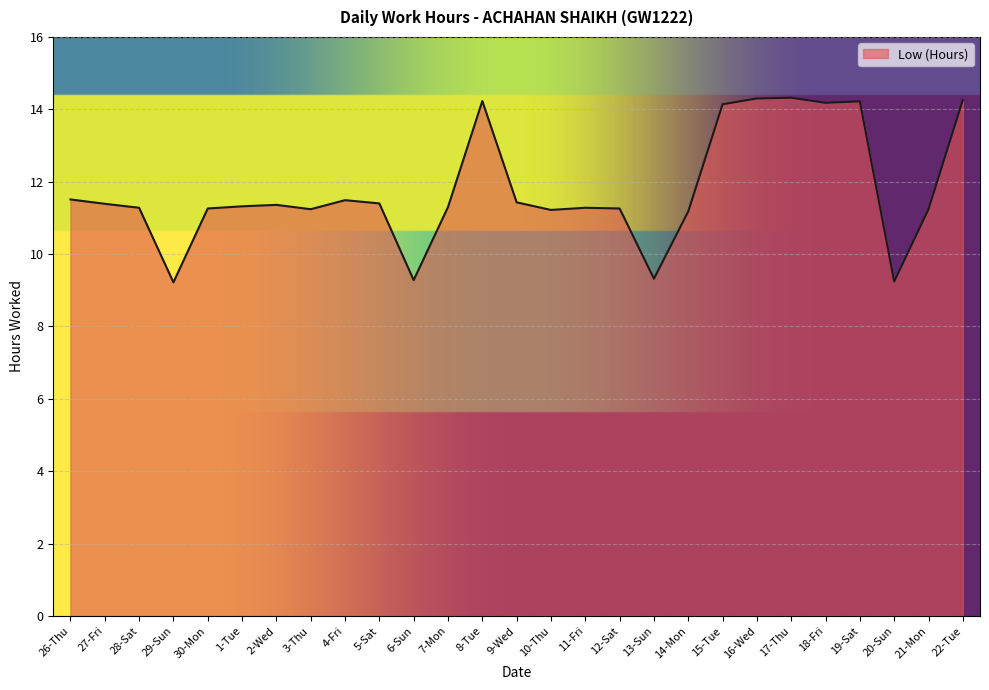

The chart shows a value of 9.2 at 20-Sun. True or false?

True